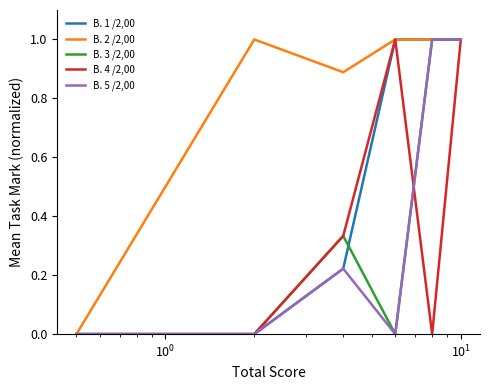

What are all the series names shown in the legend?

В. 1 /2,00, В. 2 /2,00, В. 3 /2,00, В. 4 /2,00, В. 5 /2,00